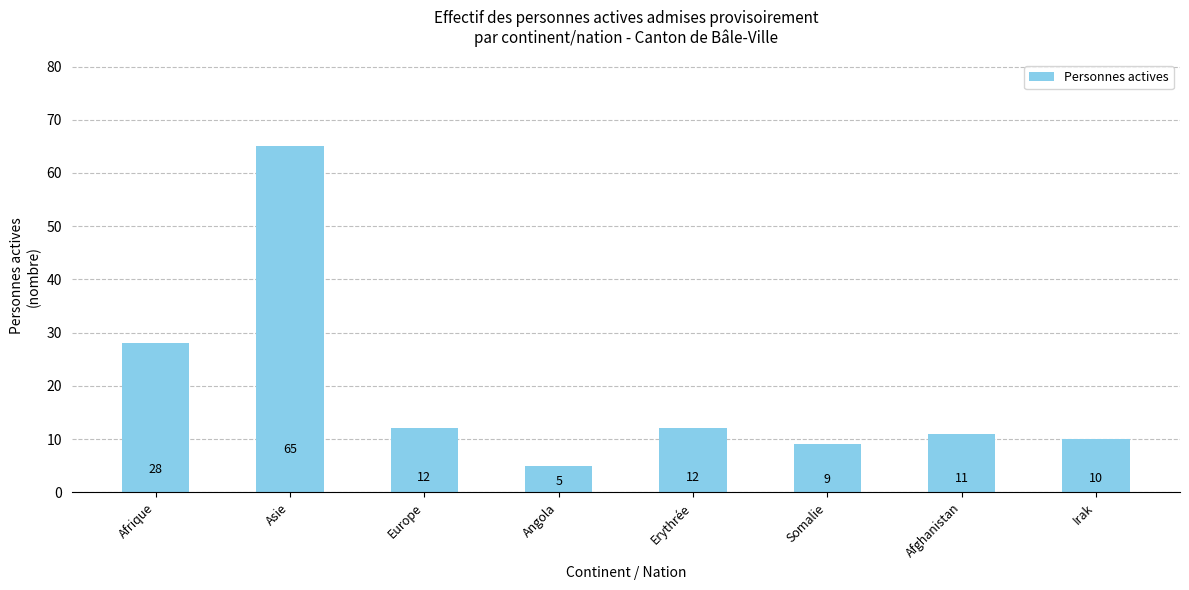

Are the bars horizontal?

No